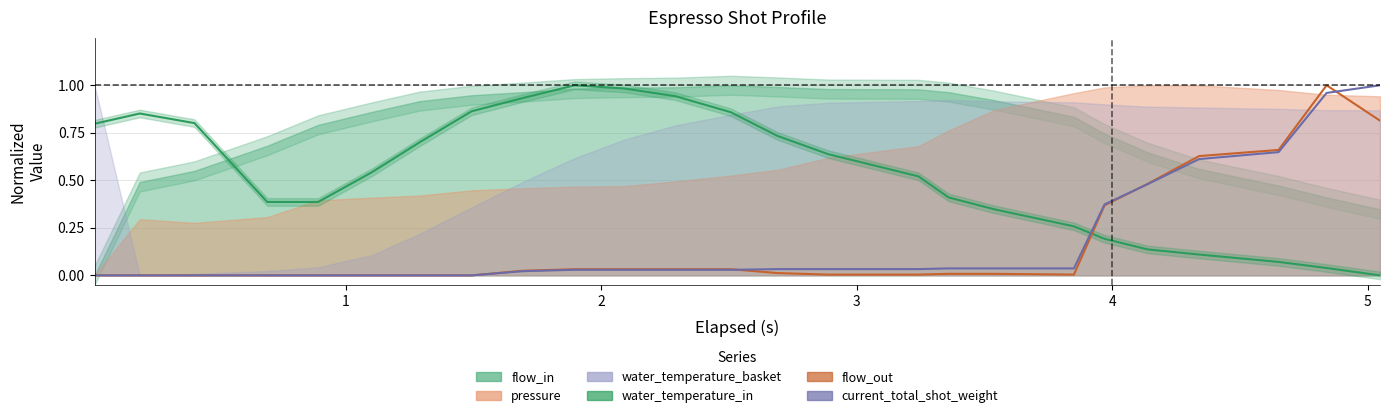

Is the value of flow_out at 6 greater than the value of current_total_shot_weight at 14?

No